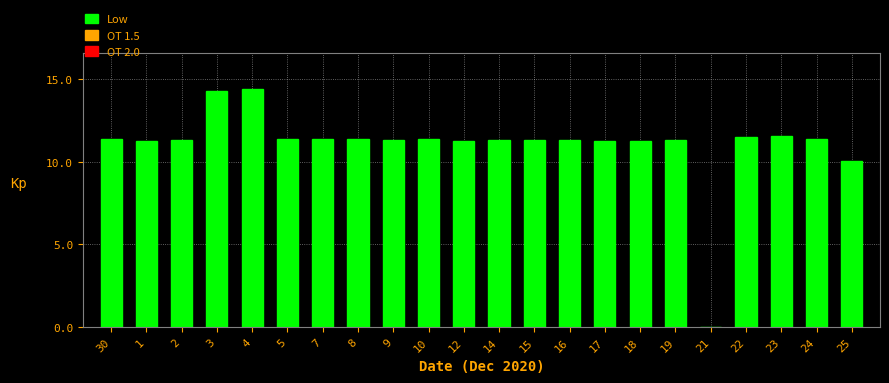

At which label is the value closest to 7?

25